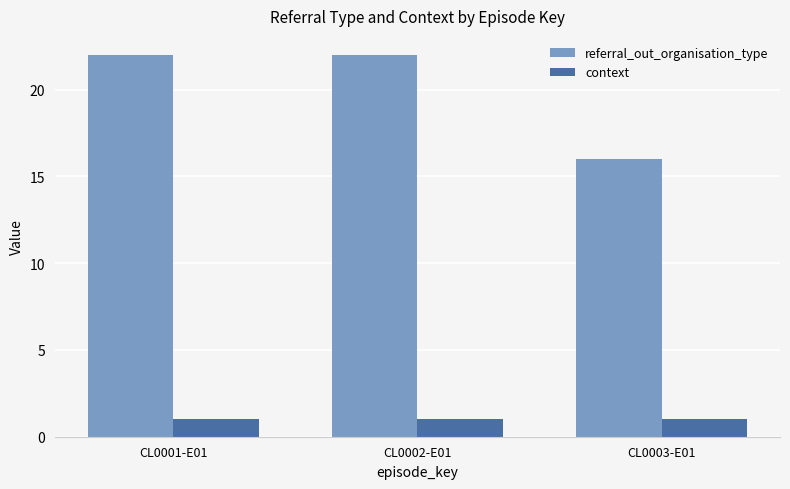

What are all the series names shown in the legend?

referral_out_organisation_type, context